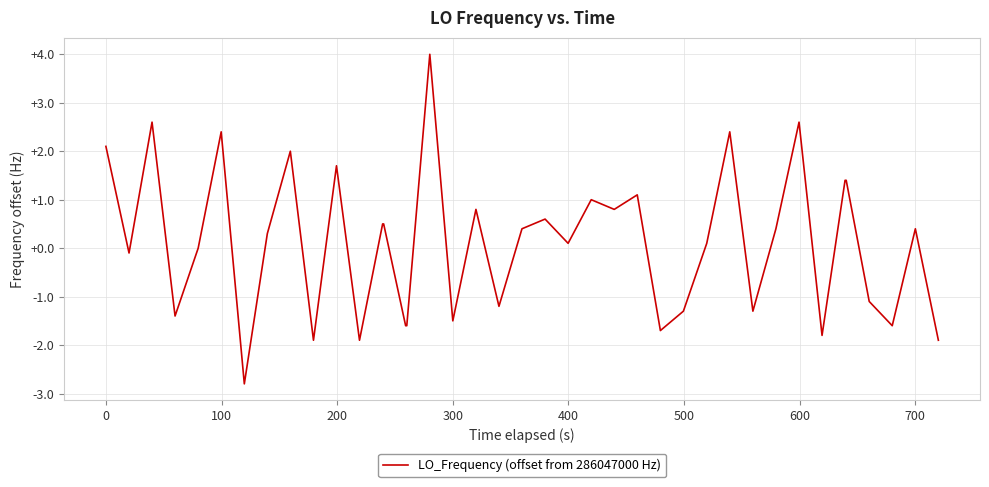

How many lines are shown in the chart?

1